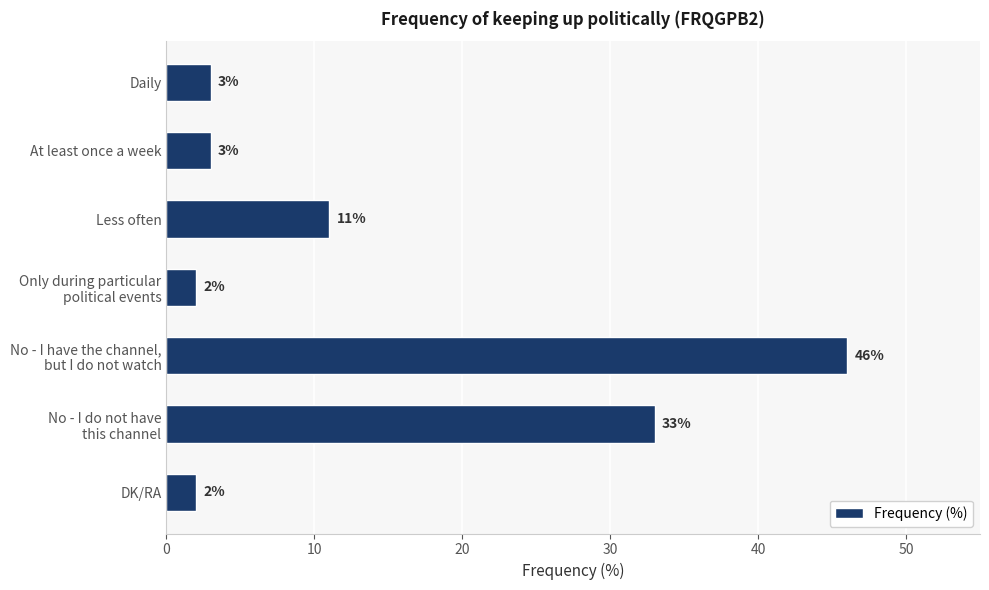

What is the ratio of the value at Less often to the value at DK/RA?

5.5